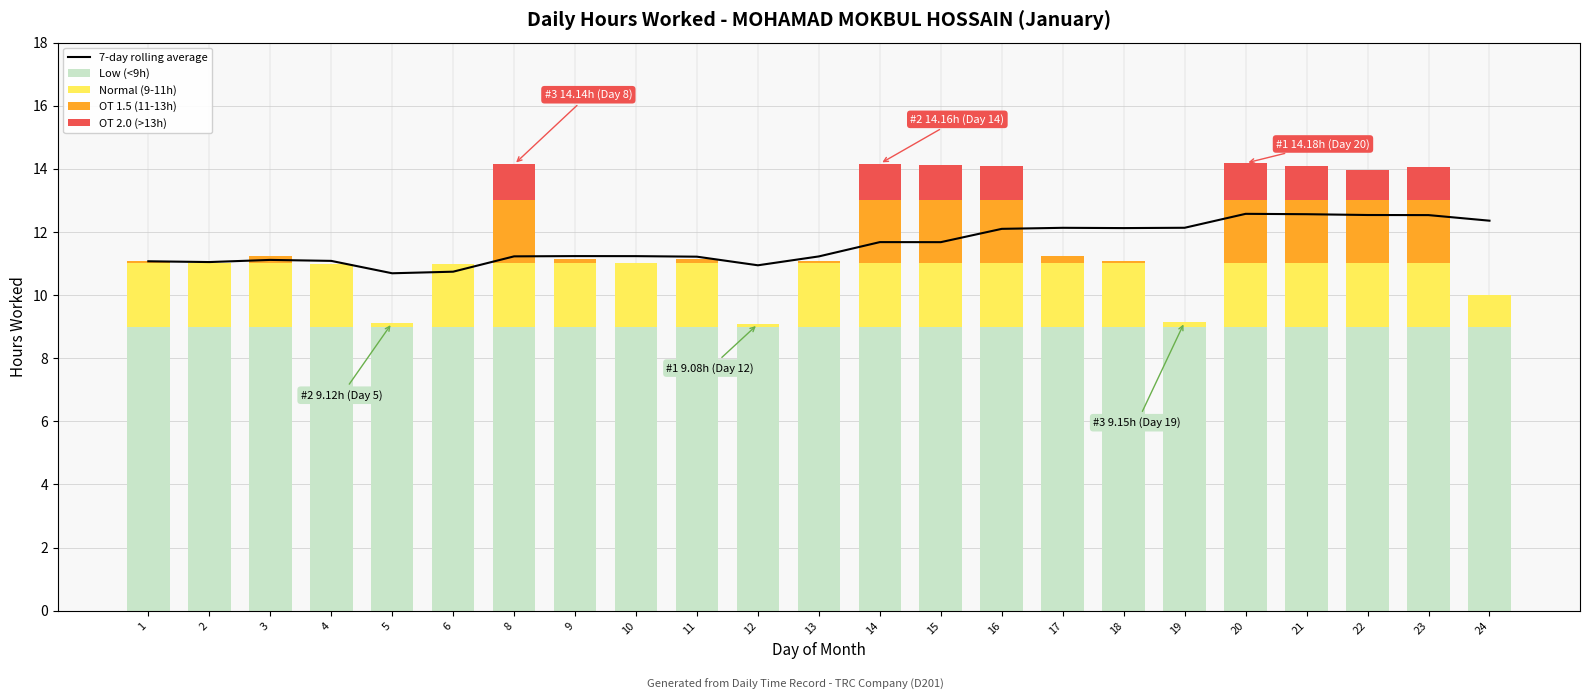

What is the value of the 7-day rolling average bar at the 10th from the left?

11.2